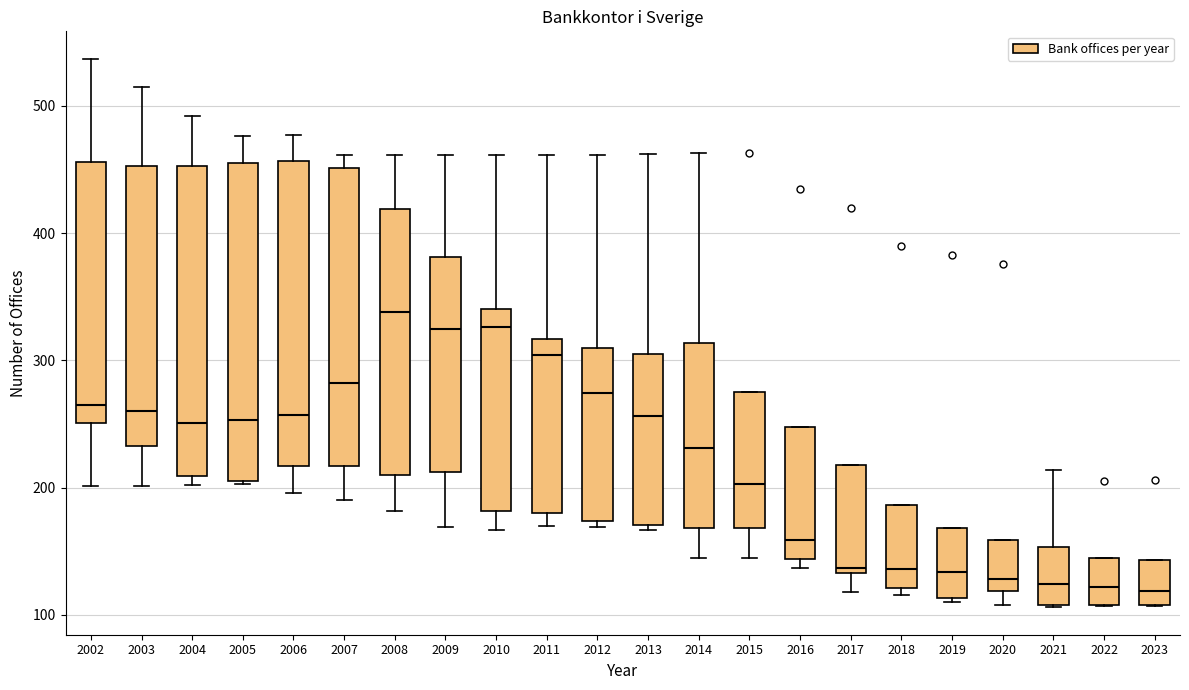

Reading left to right, read every box against the y-axis: the position of its median line, the range the box covers, and the ends of its whiskers. The values are not printed on the chart, so give them approximately, as read against the axis.

2002: median 270, box 250 to 460, whiskers 200 to 540
2003: median 260, box 230 to 450, whiskers 200 to 520
2004: median 250, box 210 to 450, whiskers 200 to 490
2005: median 250, box 210 to 460, whiskers 200 to 480
2006: median 260, box 220 to 460, whiskers 200 to 480
2007: median 280, box 220 to 450, whiskers 190 to 460
2008: median 340, box 210 to 420, whiskers 180 to 460
2009: median 330, box 210 to 380, whiskers 170 to 460
2010: median 330, box 180 to 340, whiskers 170 to 460
2011: median 300, box 180 to 320, whiskers 170 to 460
2012: median 270, box 170 to 310, whiskers 170 (just below the box's lower edge) to 460
2013: median 260, box 170 to 310, whiskers 170 (just below the box's lower edge) to 460
2014: median 230, box 170 to 310, whiskers 150 to 460
2015: median 200, box 170 to 280, whiskers 150 to 280
2016: median 160, box 140 to 250, whiskers 140 (just below the box's lower edge) to 250
2017: median 140, box 130 to 220, whiskers 120 to 220
2018: median 140, box 120 to 190, whiskers 120 (just below the box's lower edge) to 190
2019: median 130, box 110 to 170, whiskers 110 to 170
2020: median 130, box 120 to 160, whiskers 110 to 160
2021: median 120, box 110 to 150, whiskers 110 to 210
2022: median 120, box 110 to 150, whiskers 110 to 150
2023: median 120, box 110 to 140, whiskers 110 to 140